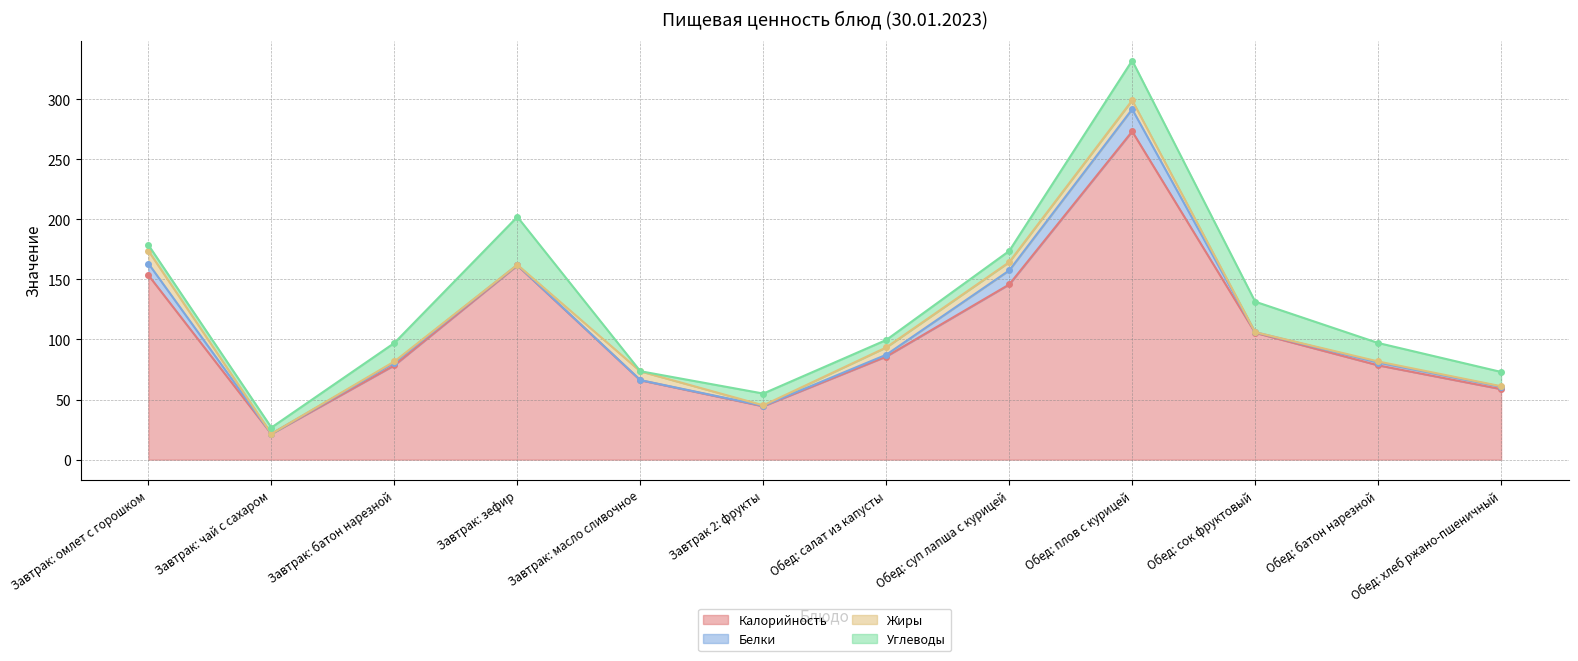

Where is the first local minimum for Белки?

Завтрак: чай с сахаром